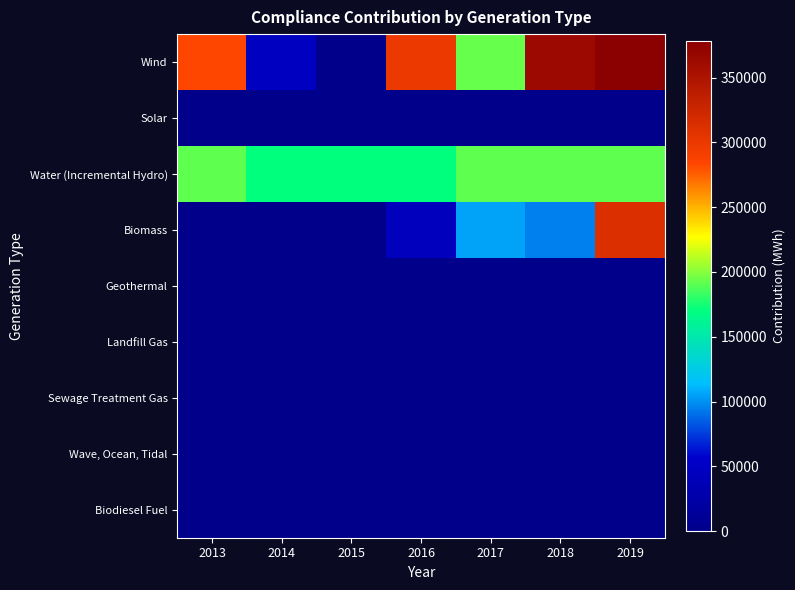

Reading left to right, extract all data points from this chart.

Wind: 2013=282692	2014=45917	2015=383	2016=299659	2017=192375	2018=363962	2019=378516
Solar: 2013=0	2014=0	2015=0	2016=0	2017=0	2018=0	2019=0
Water (Incremental Hydro): 2013=191205	2014=170089	2015=170089	2016=170304	2017=192039	2018=192039	2019=192039
Biomass: 2013=0	2014=0	2015=0	2016=43846	2017=105792	2018=94634	2019=313230
Geothermal: 2013=0	2014=0	2015=0	2016=0	2017=0	2018=0	2019=0
Landfill Gas: 2013=0	2014=0	2015=0	2016=0	2017=0	2018=0	2019=0
Sewage Treatment Gas: 2013=0	2014=0	2015=0	2016=0	2017=0	2018=0	2019=0
Wave, Ocean, Tidal: 2013=0	2014=0	2015=0	2016=0	2017=0	2018=0	2019=0
Biodiesel Fuel: 2013=0	2014=0	2015=0	2016=0	2017=0	2018=0	2019=0